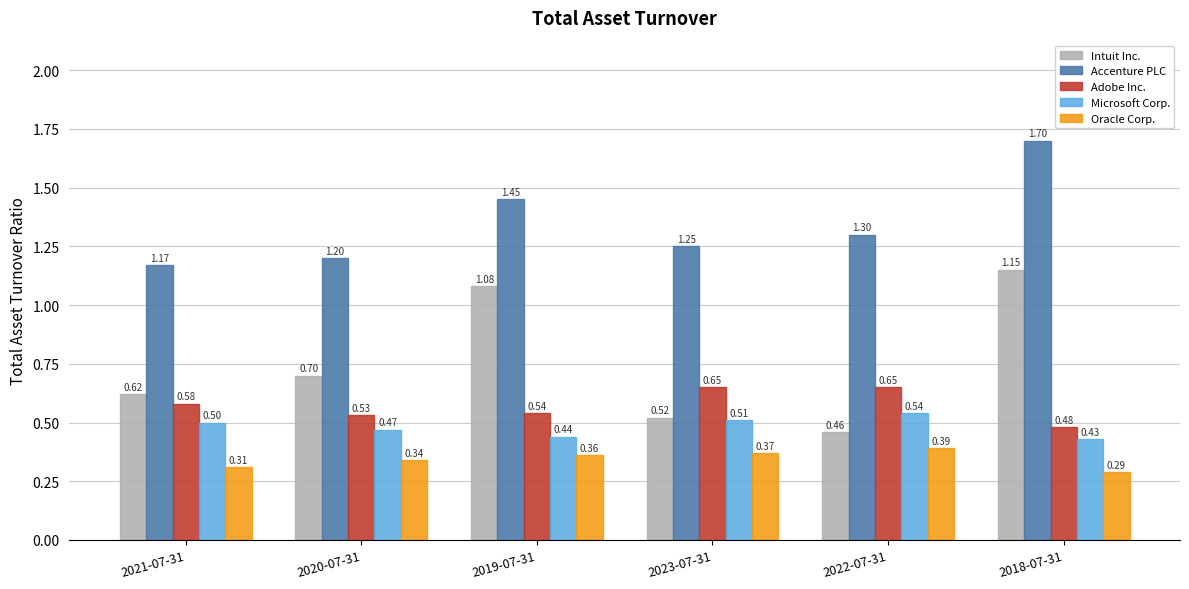

What is the sum of the Accenture PLC values at 2021-07-31 and 2023-07-31?

2.4